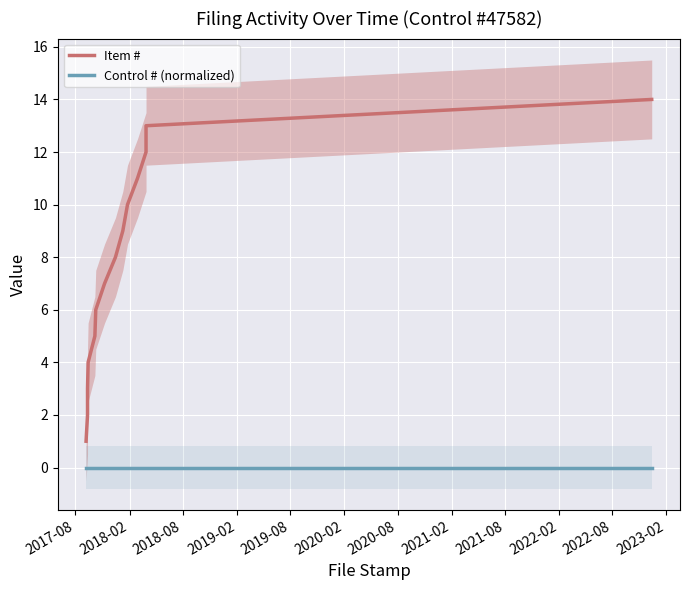

What is the label of the 11th point from the left?

2022-08